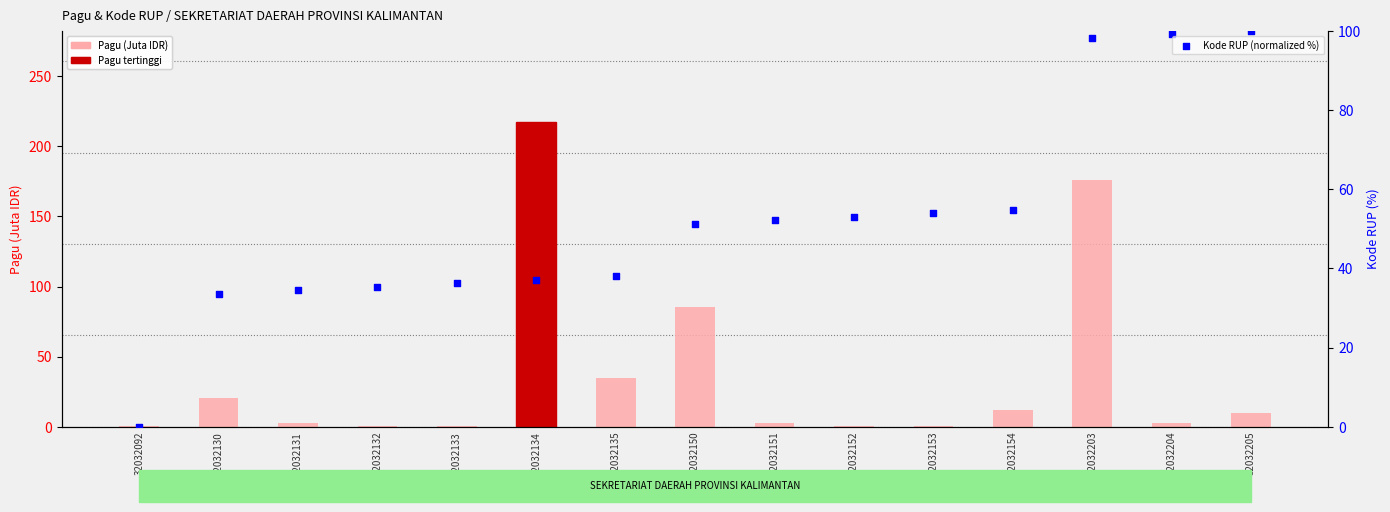

Which series has the largest total across all categories?

Kode RUP (normalized %)